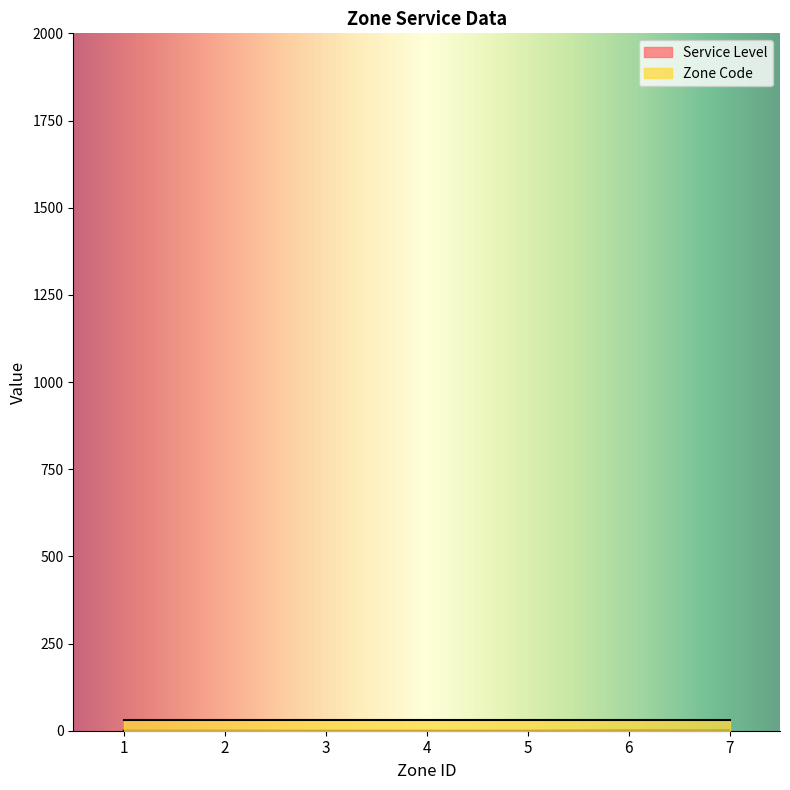

The value at 2 is 0. True or false?

False